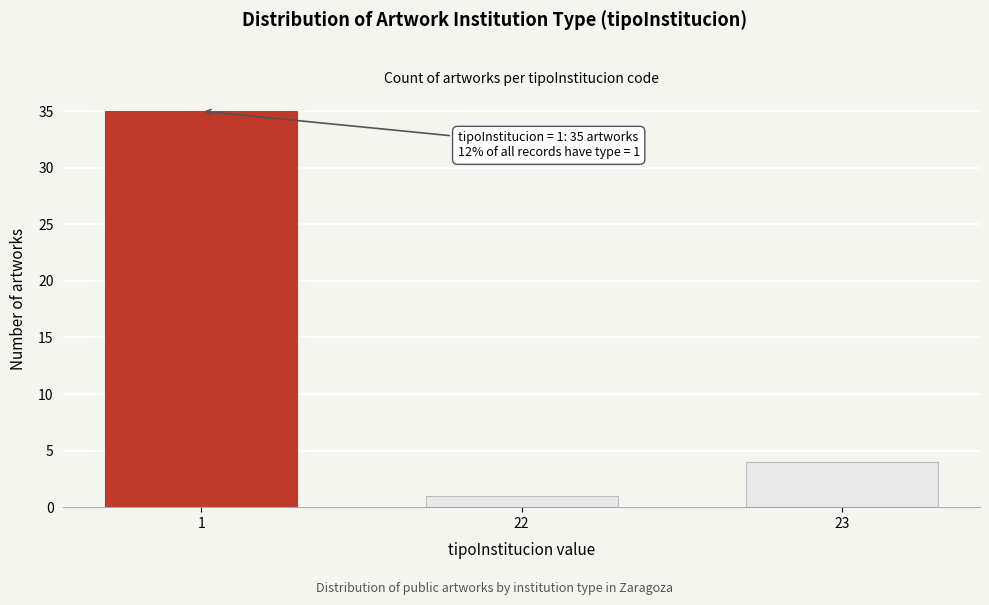

Reading left to right, transcribe all the data shown in this chart.

35	1	4